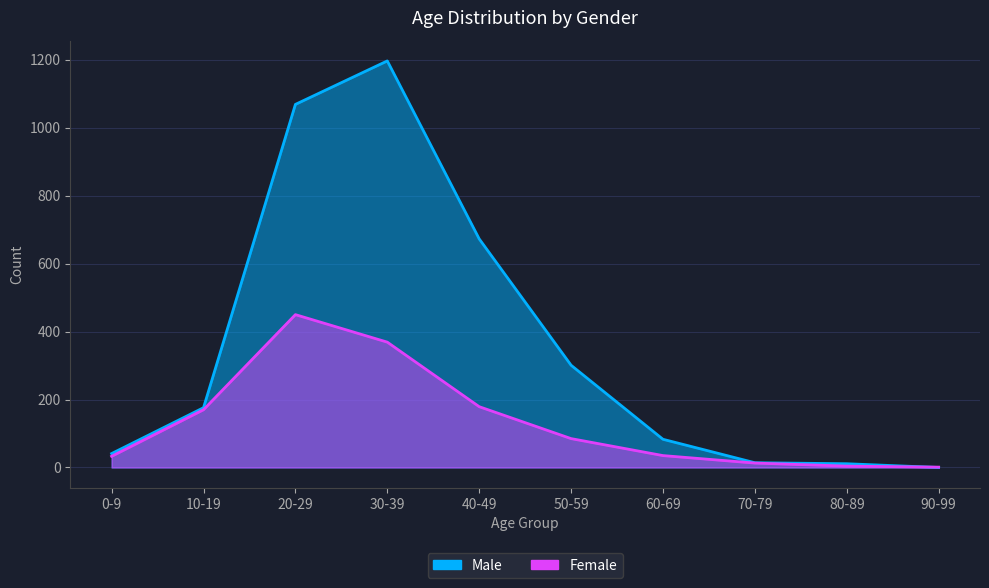

What is the difference between the Male values at 80-89 and 20-29?

1058